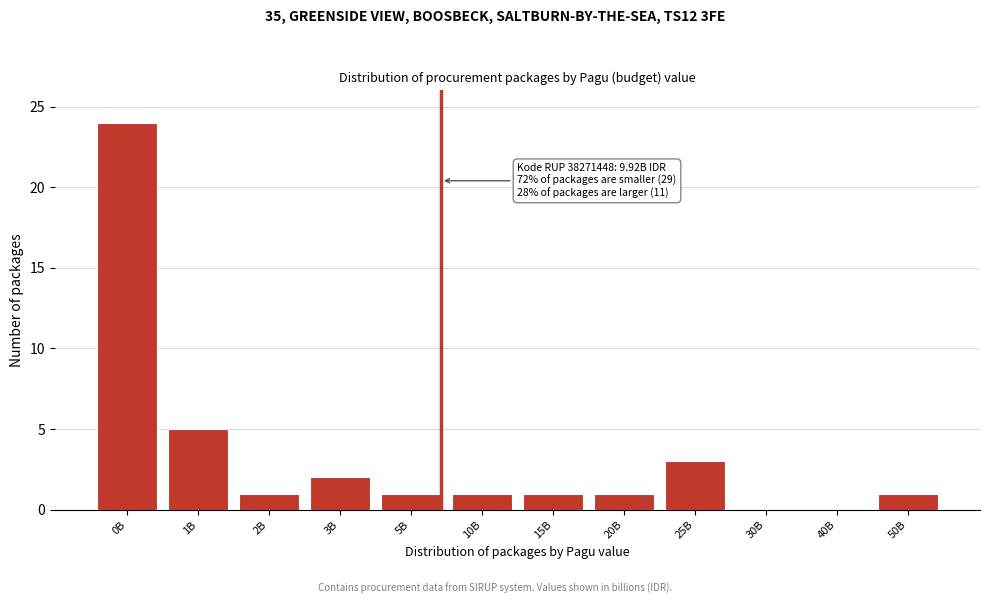

Reading left to right, list all the values displayed in this chart.

0B=24	1B=5	2B=1	3B=2	5B=1	10B=1	15B=1	20B=1	25B=3	30B=0	40B=0	50B=1